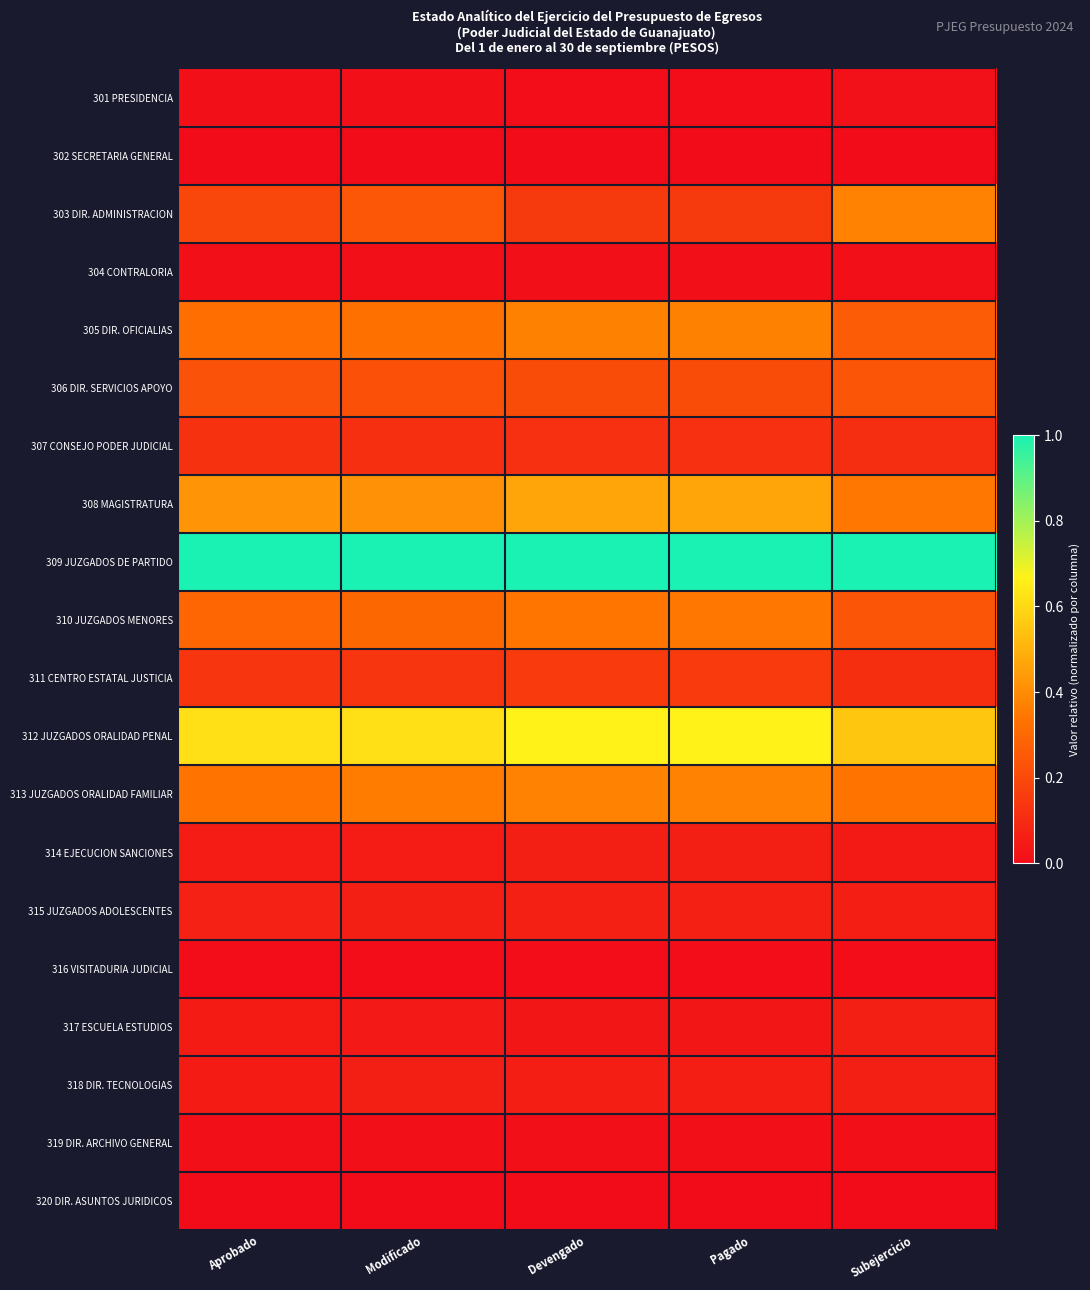

At which category is the sum across all series the highest?

Devengado